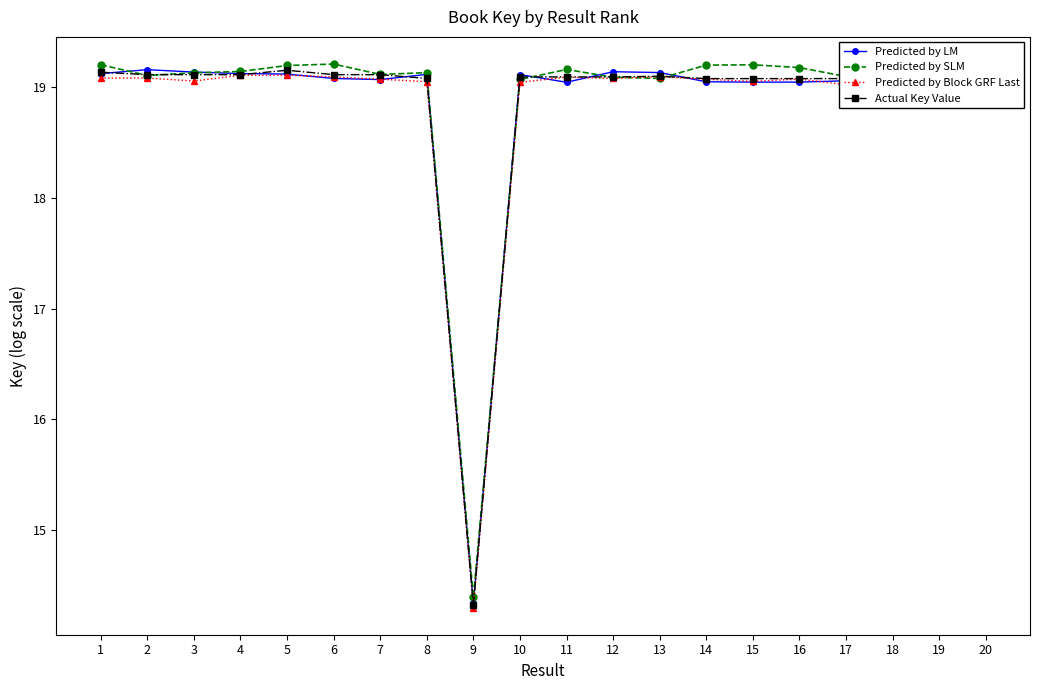

The value of Predicted by Block GRF Last at 8 is 19.0. True or false?

True